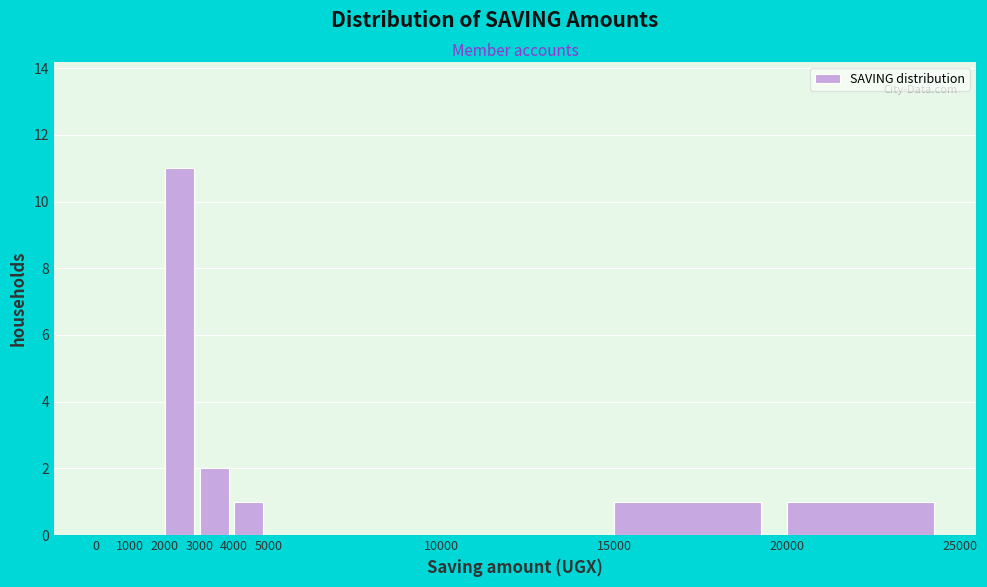

Reading left to right, transcribe this chart: for each bar, give the range it covers on the x-axis and its height. The values are not printed on the chart, so give them approximately, as read against the axis.

0 to 1000: 0
1000 to 2000: 0
2000 to 3000: 11
3000 to 4000: 2
4000 to 5000: 1
5000 to 10000: 0
10000 to 15000: 0
15000 to 20000: 1
20000 to 25000: 1